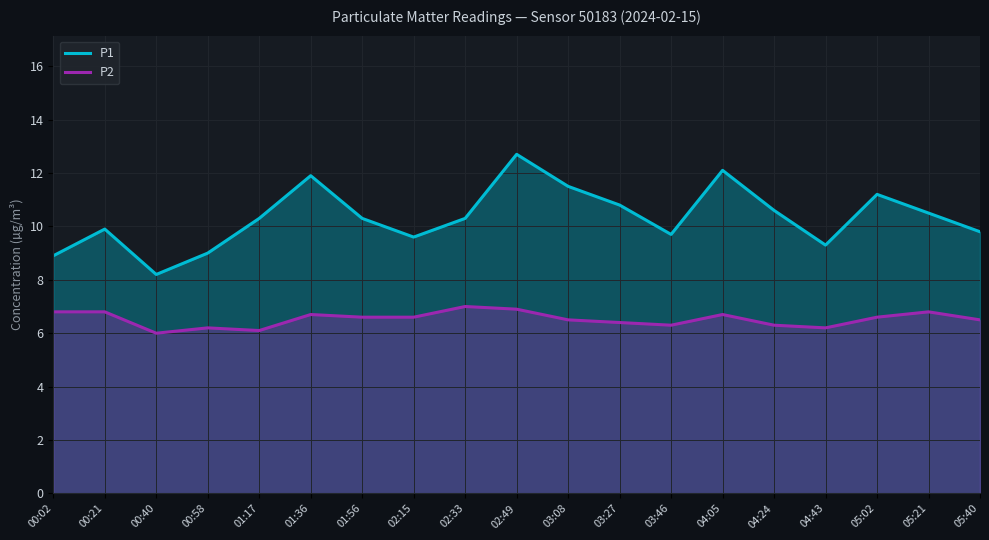

What is the highest value of the P1 series?

12.7